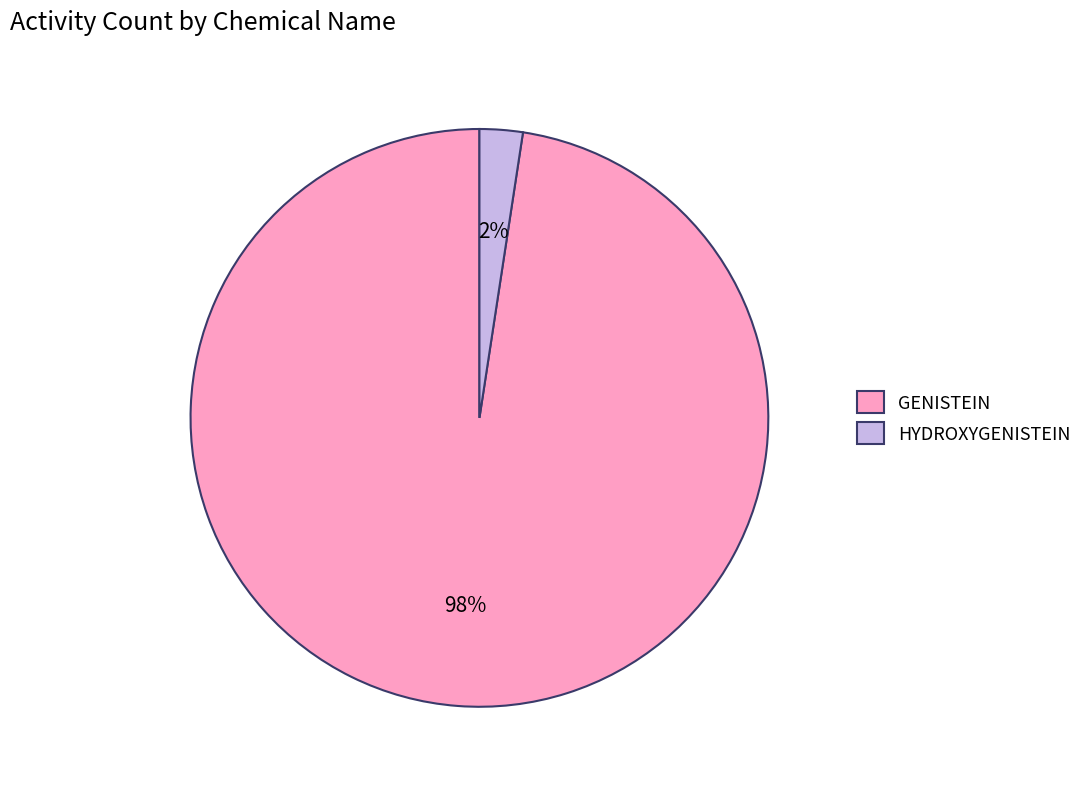

To the nearest percent, what is the combined percentage of HYDROXYGENISTEIN and GENISTEIN?

100%